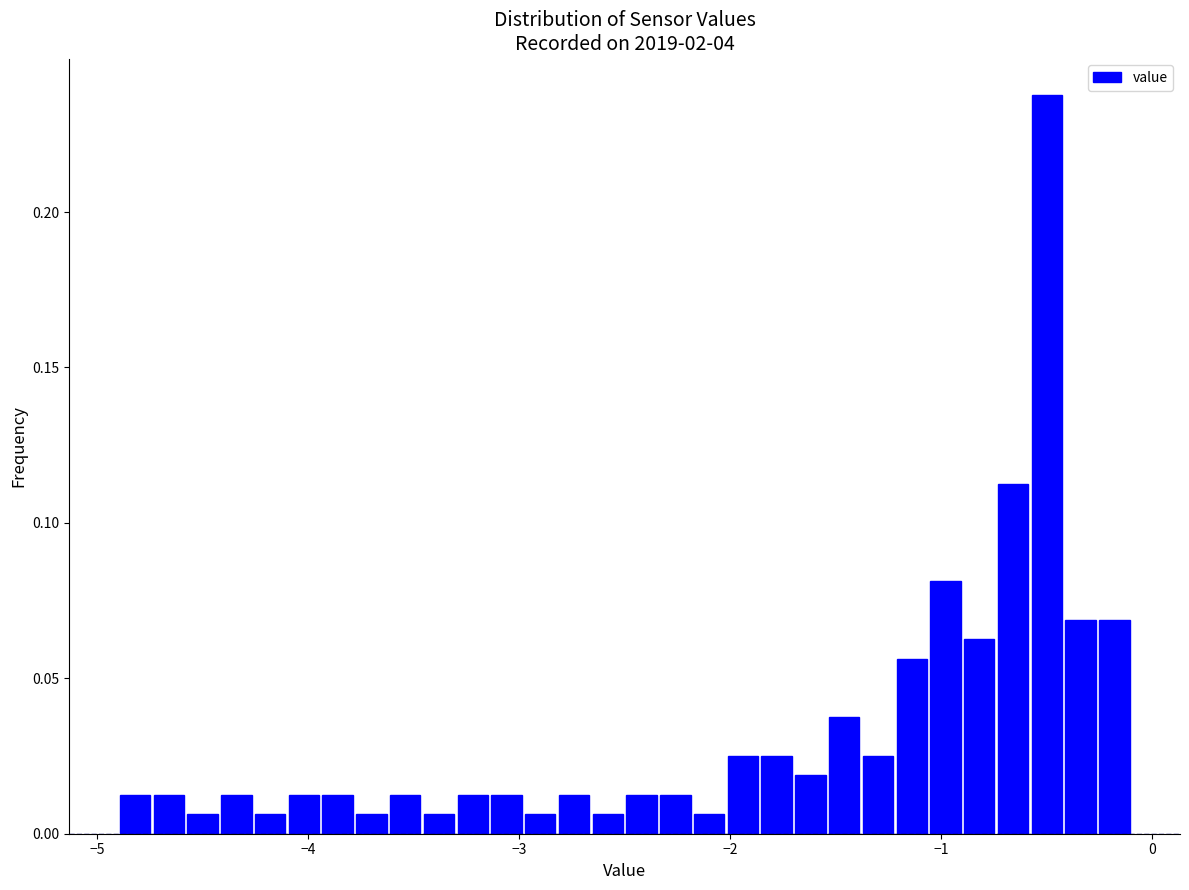

Around what value on the x-axis is the tallest bar? Give the approximate position of its centre, as read against the axis.

-0.5